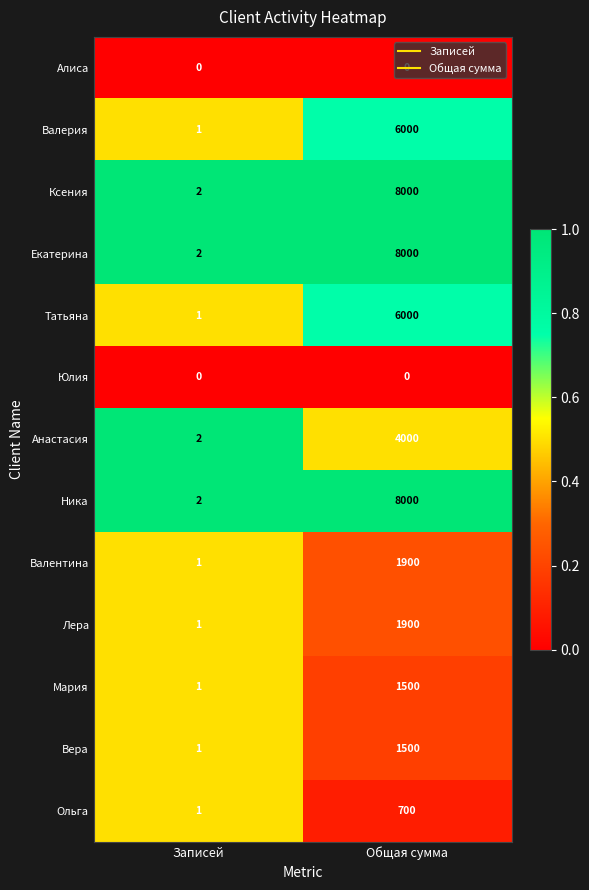

Is the value of Юлия at Записей greater than the value of Валентина at Записей?

No